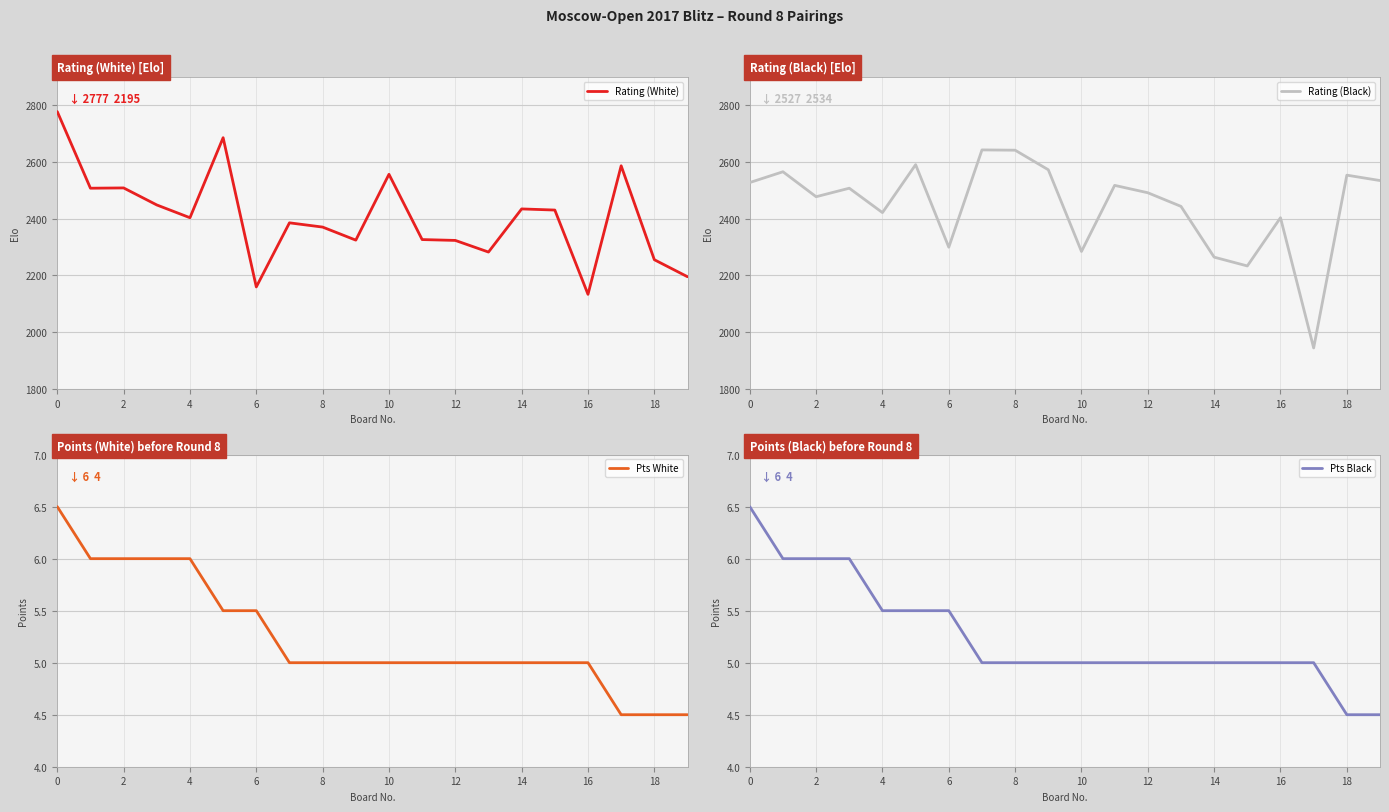

Does the chart display data point markers on the line(s)?

No